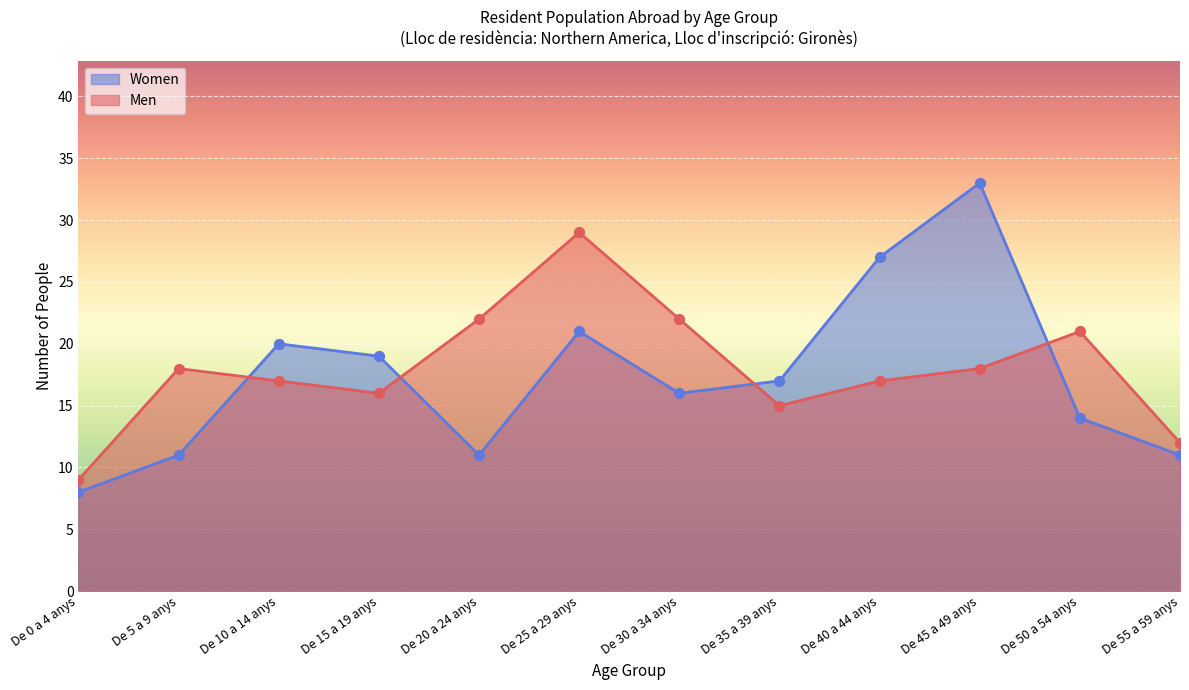

Is the value of Men at De 45 a 49 anys greater than the value of Women at De 50 a 54 anys?

Yes